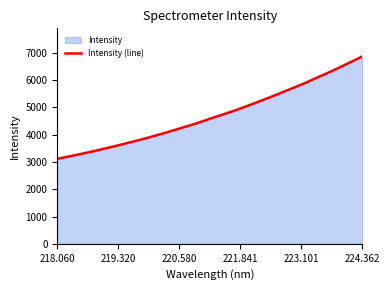

At which category does the chart reach its peak across all series?

224.362